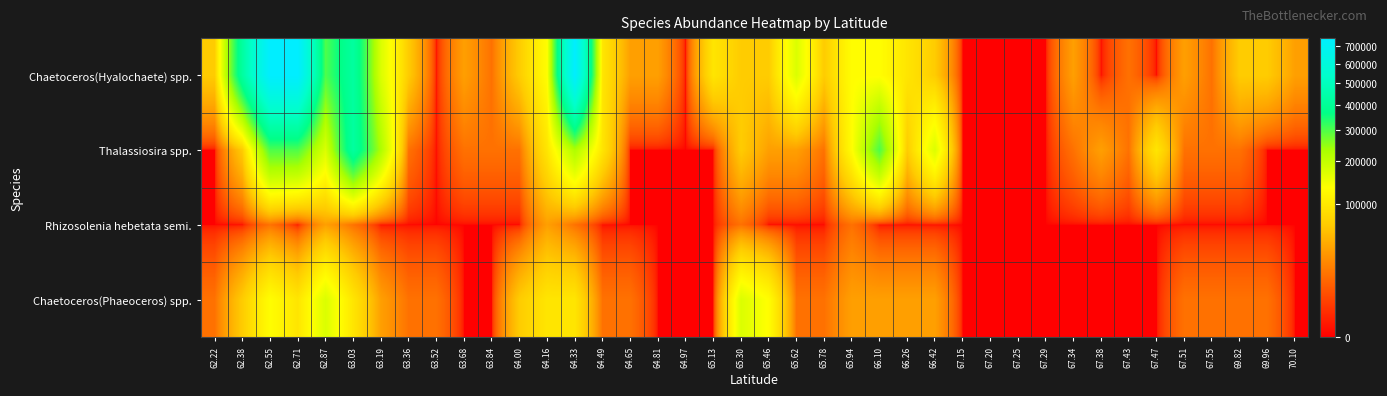

At 63.19, list the series in order from largest to smallest.

Thalassiosira spp., Chaetoceros(Hyalochaete) spp., Chaetoceros(Phaeoceros) spp., Rhizosolenia hebetata semi.